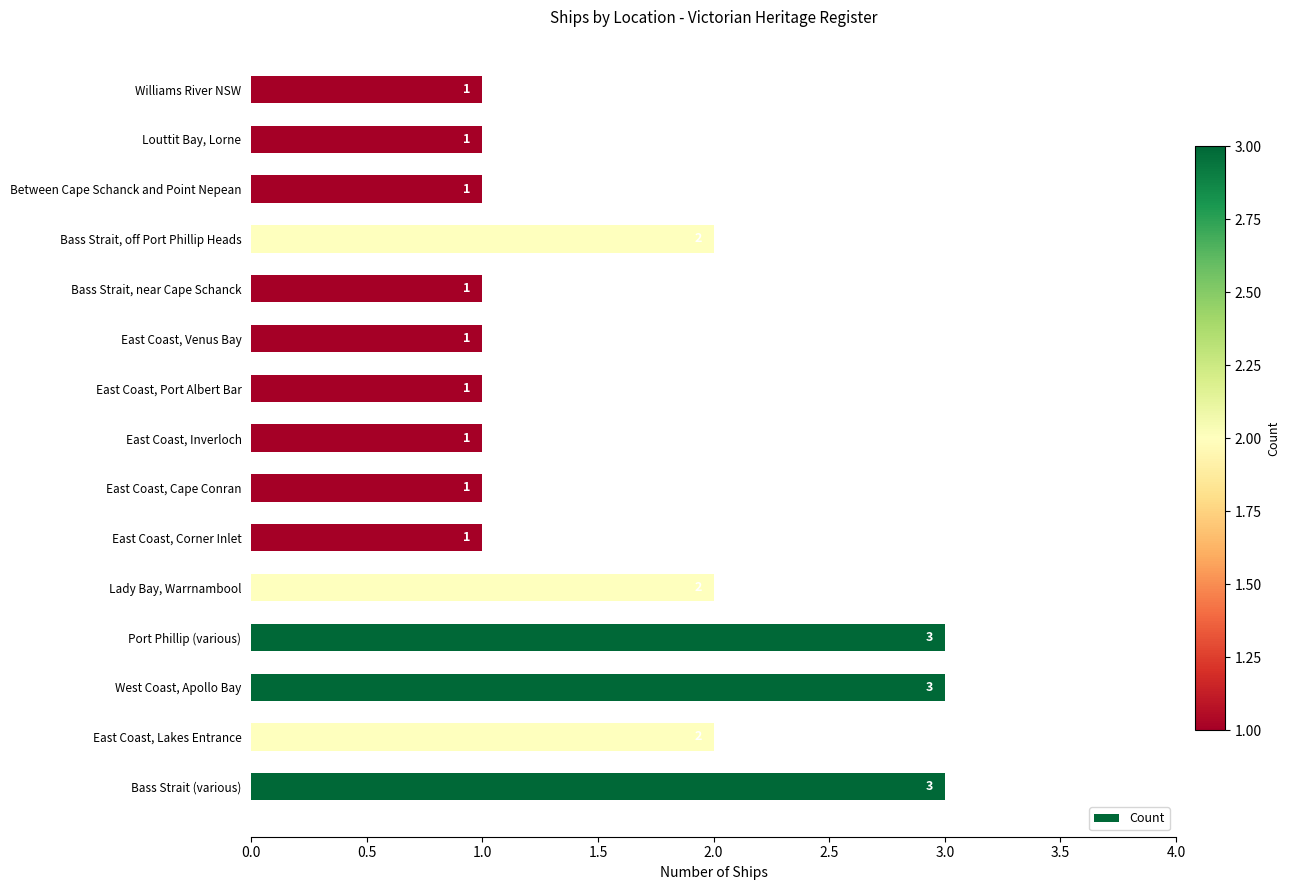

What is the maximum value shown in the chart?

3